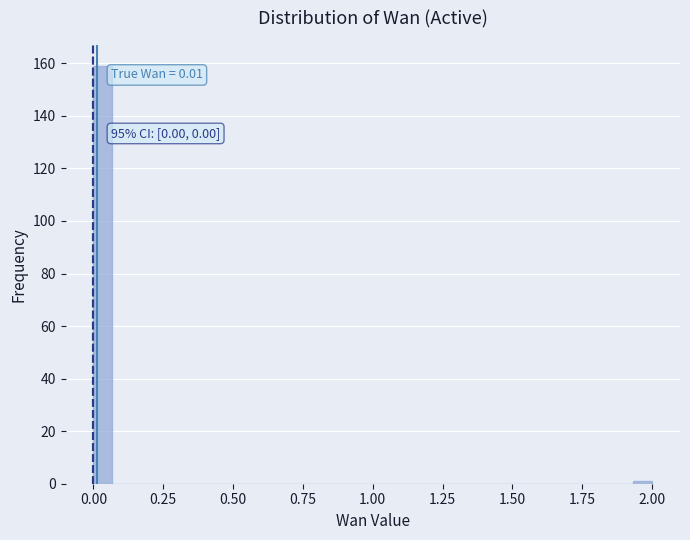

Around what value on the x-axis is the tallest bar? Give the approximate position of its centre, as read against the axis.

0.05